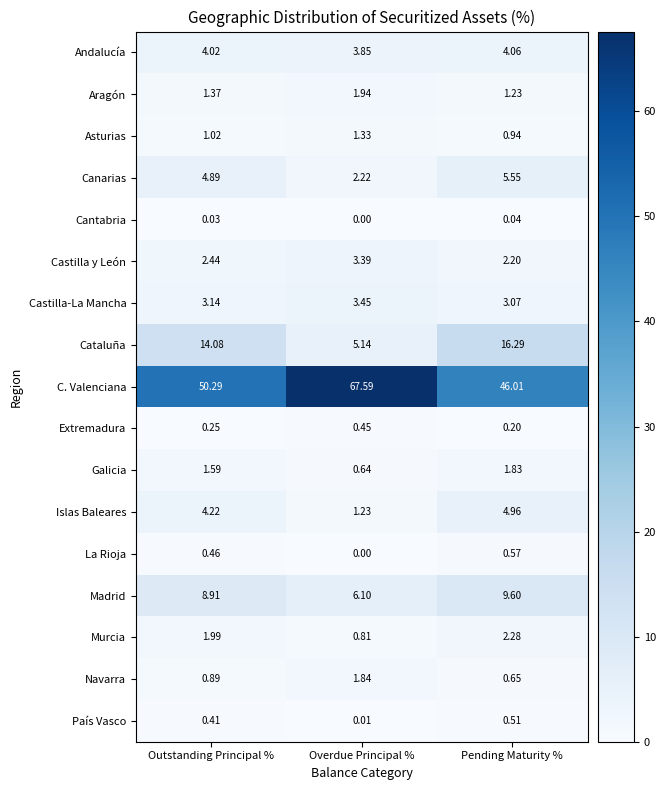

Which series has the largest total across all categories?

C. Valenciana